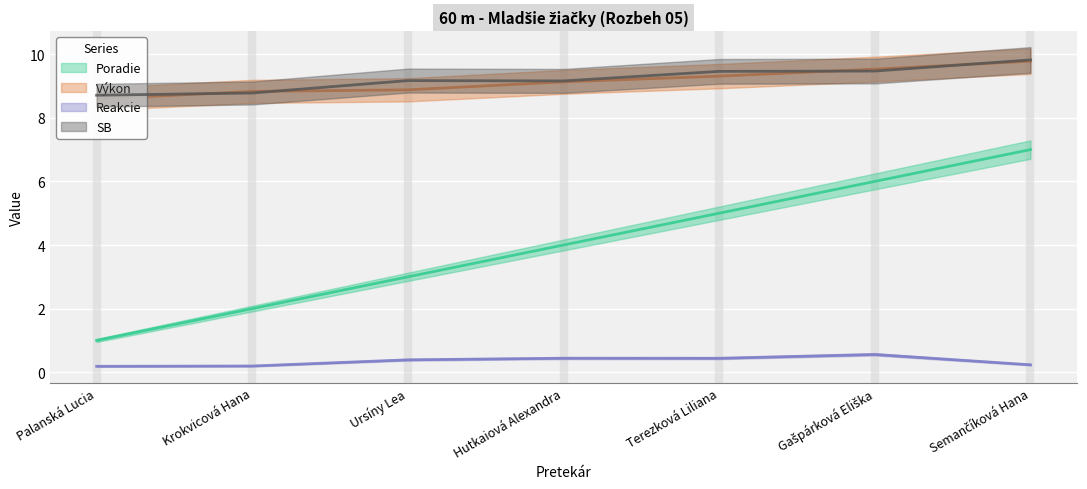

True or false: SB has more than 0 points higher than both neighbors.

True